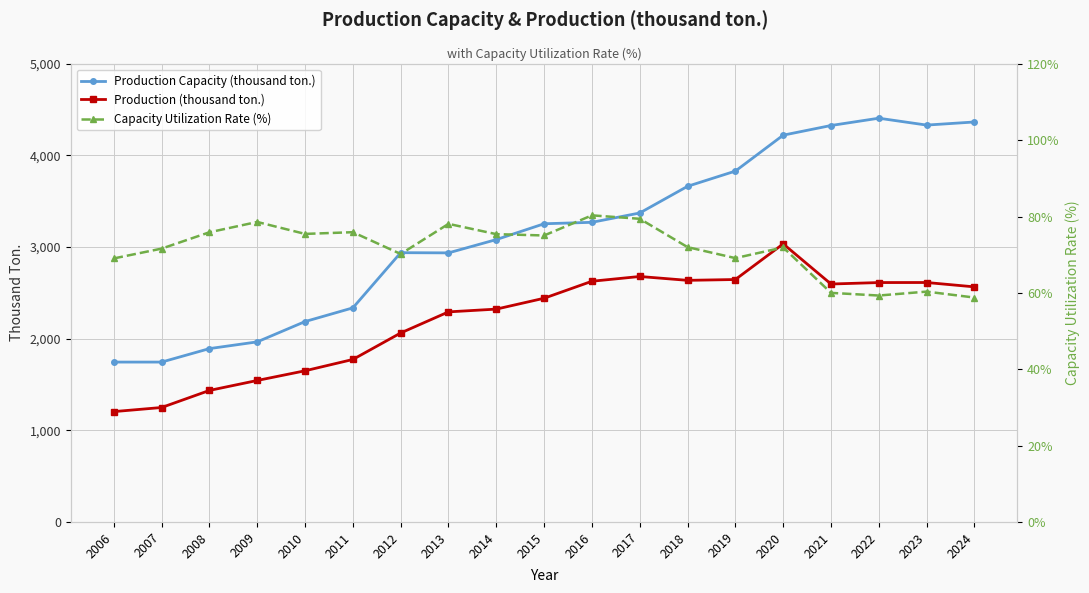

Read the Production (thousand ton.) value at 2013.

2292.5